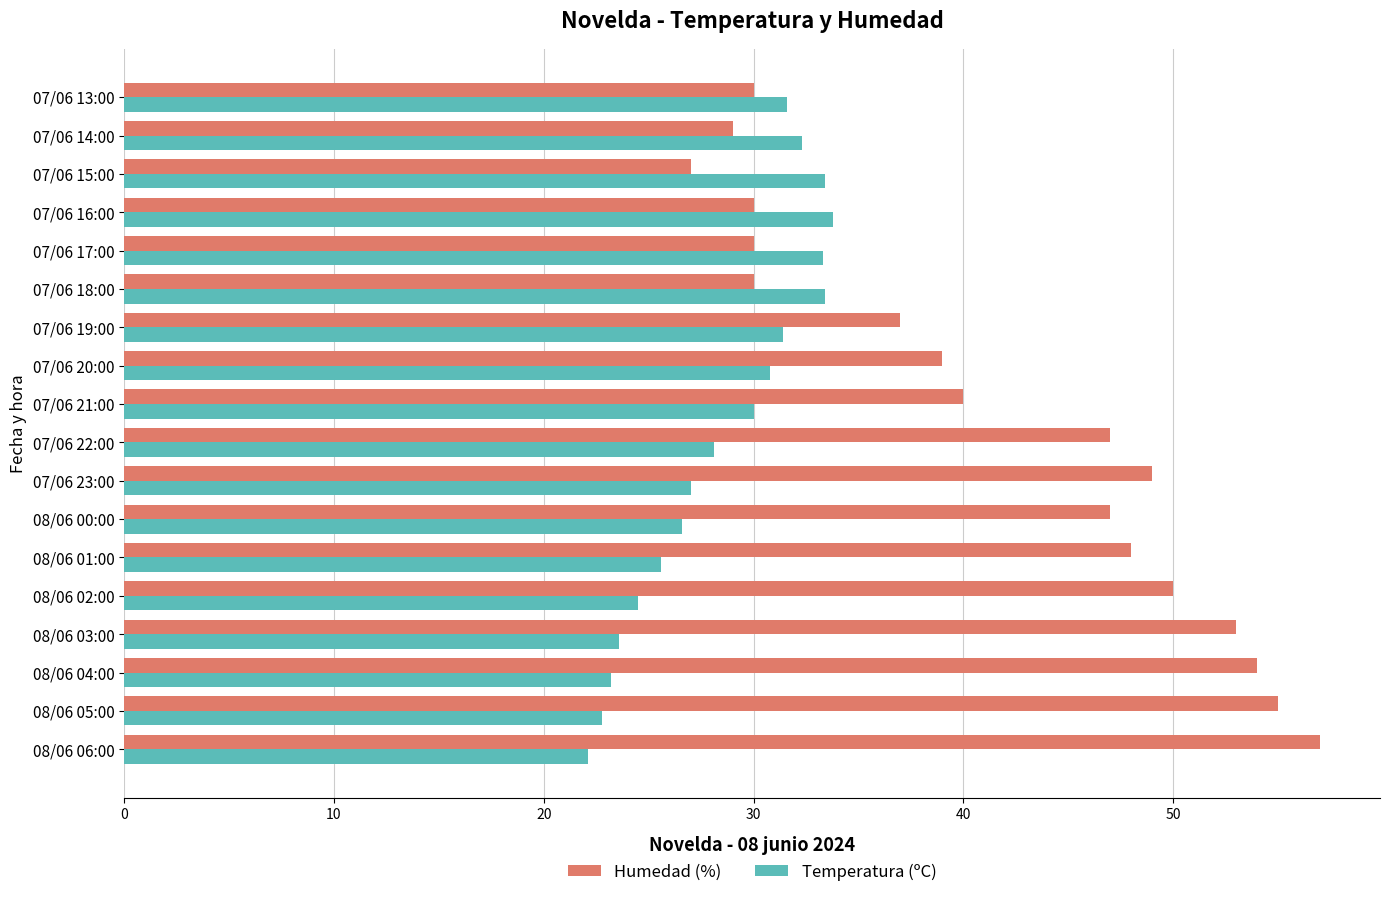

What is the highest value of the Temperatura (ºC) series?

33.8